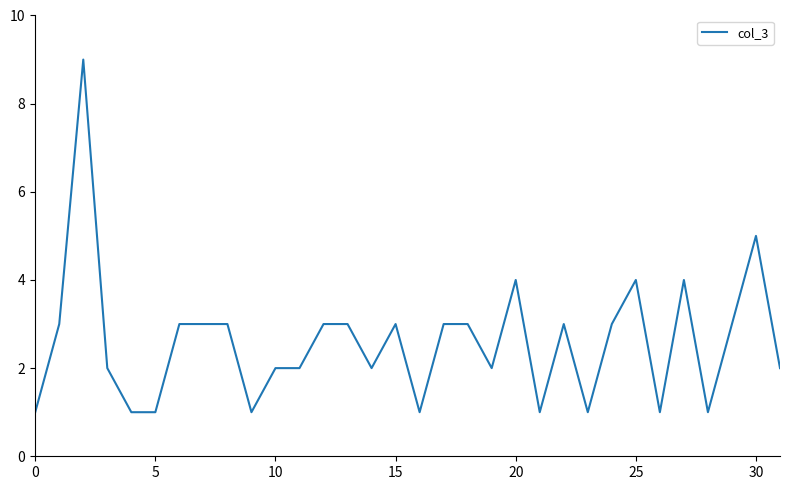

What is the greatest value displayed?

9